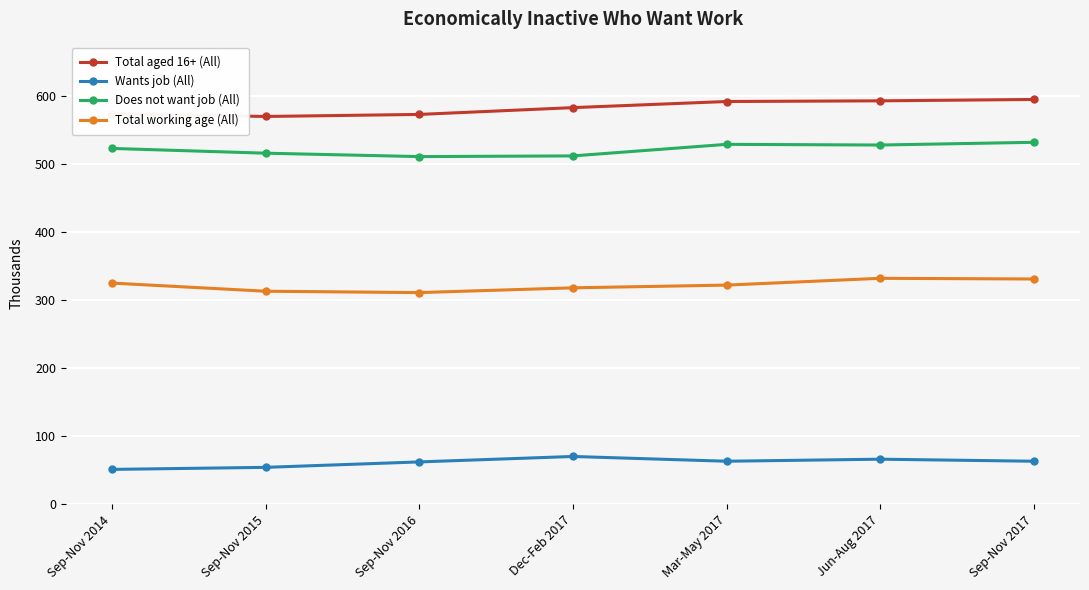

What is the difference between the highest and lowest values at Sep-Nov 2017?

532